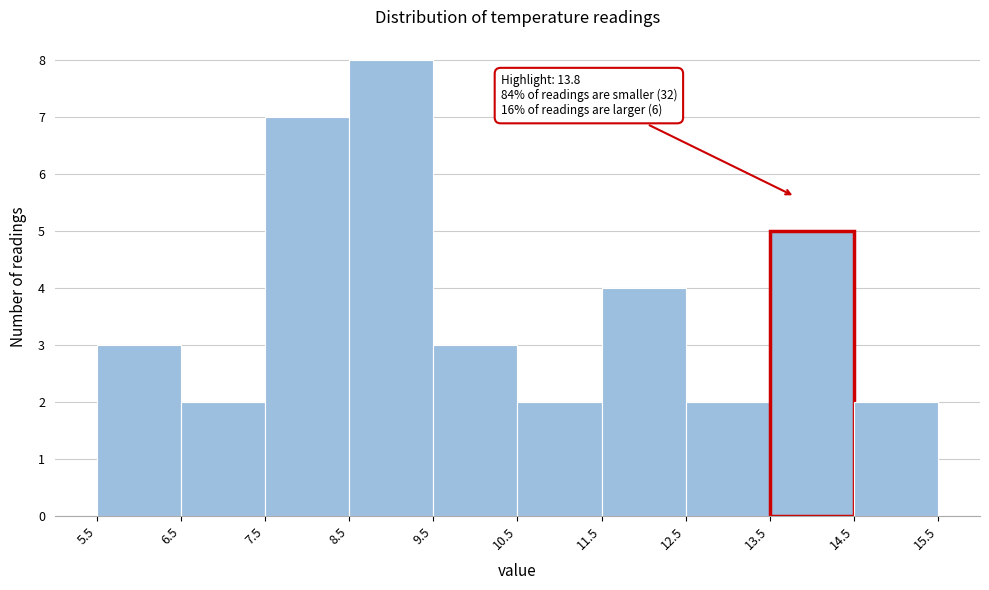

Over which range of the x-axis is the bar tallest?

8.5 to 9.5